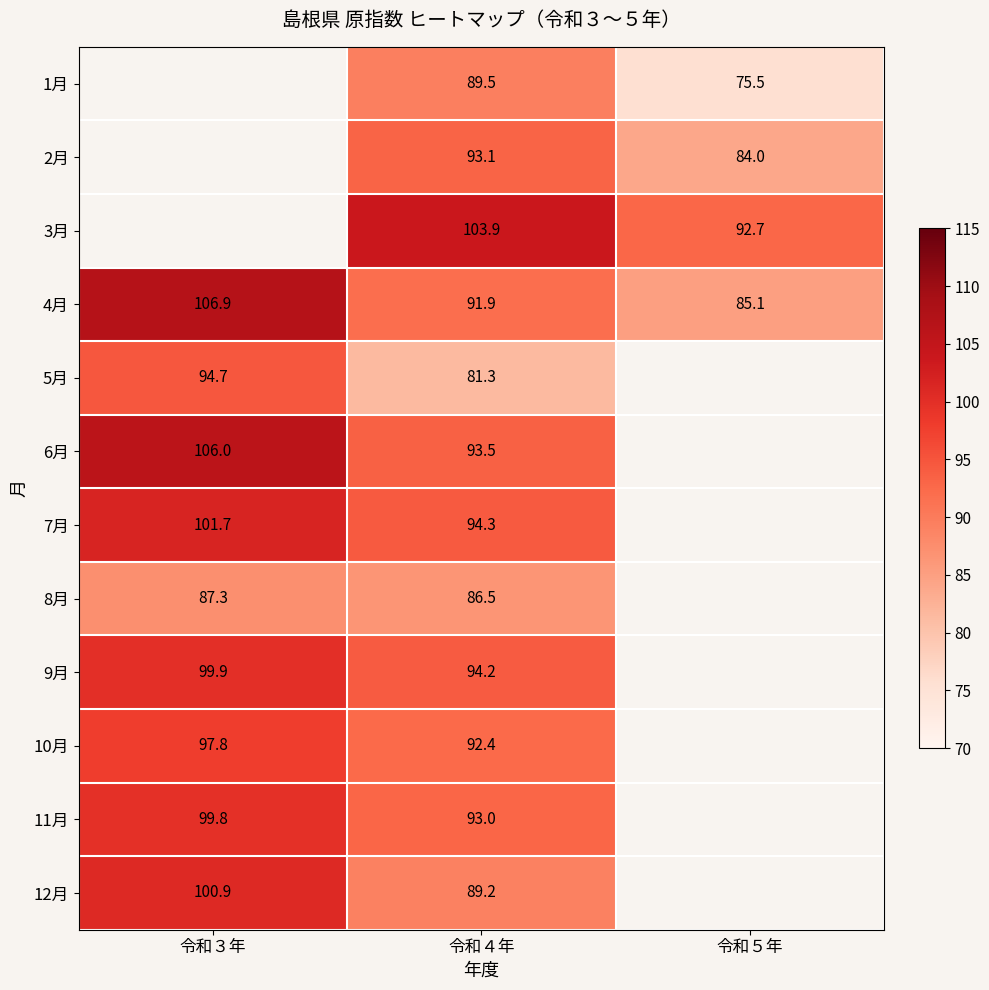

How many categories are shown in the chart?

3